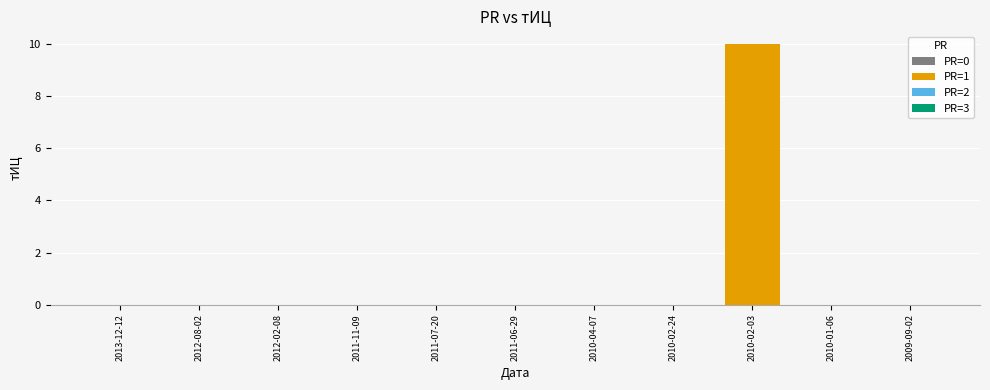

Is it true that the value at 2011-07-20 is 0?

True